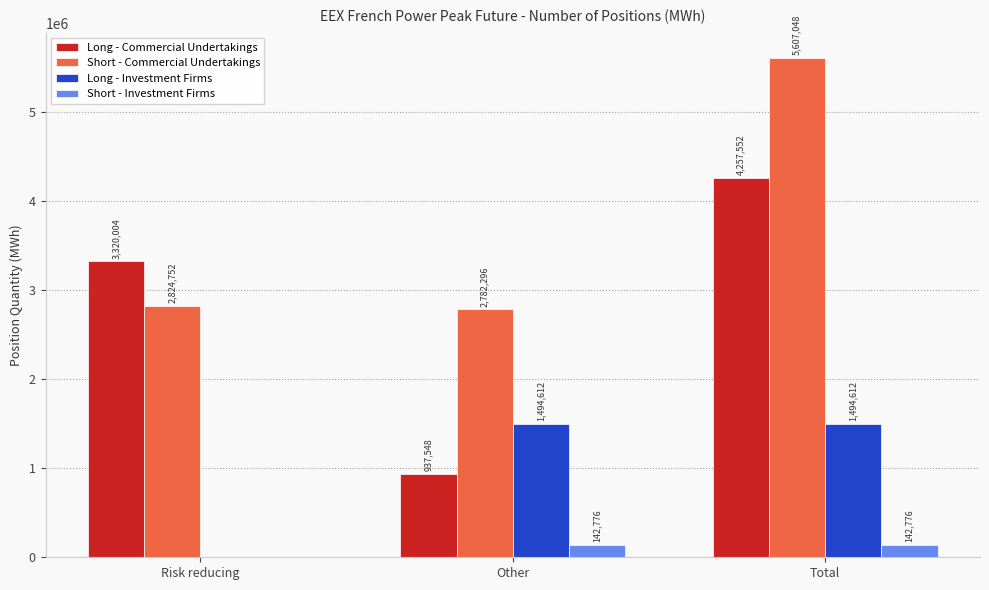

How many groups of bars are there?

3